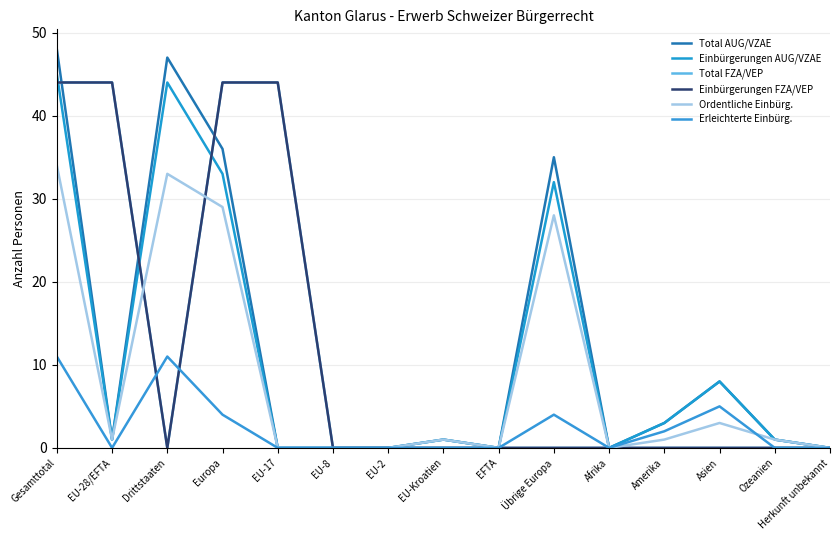

How many times do Ordentliche Einbürg. and Total FZA/VEP cross each other?

2